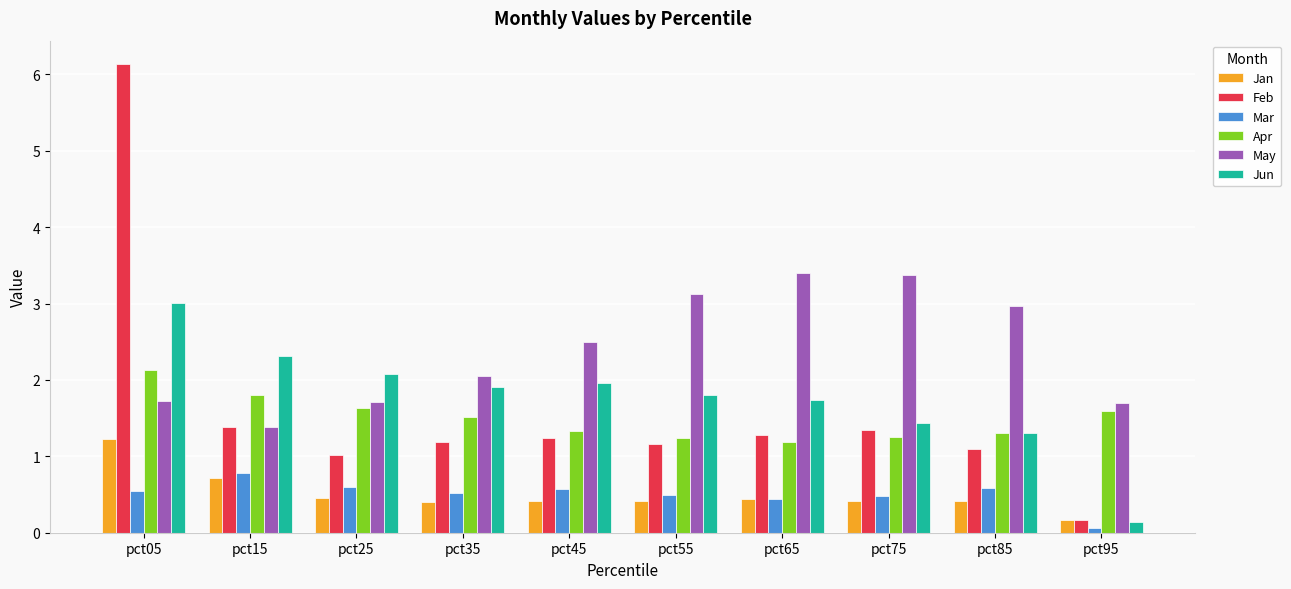

How many data points does each series have?

10